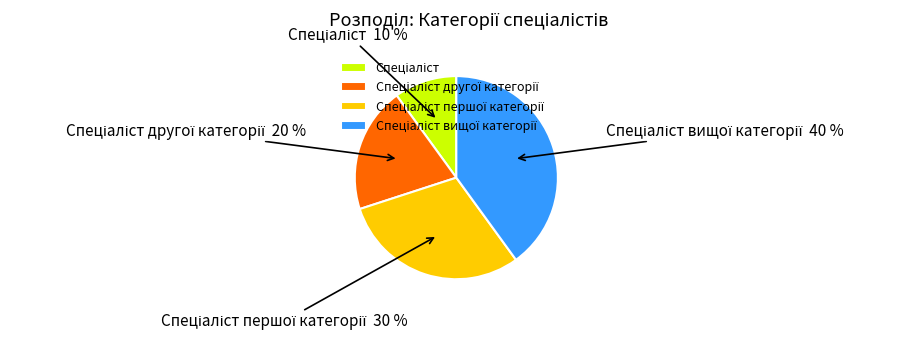

To the nearest percent, what is the average slice percentage?

25%